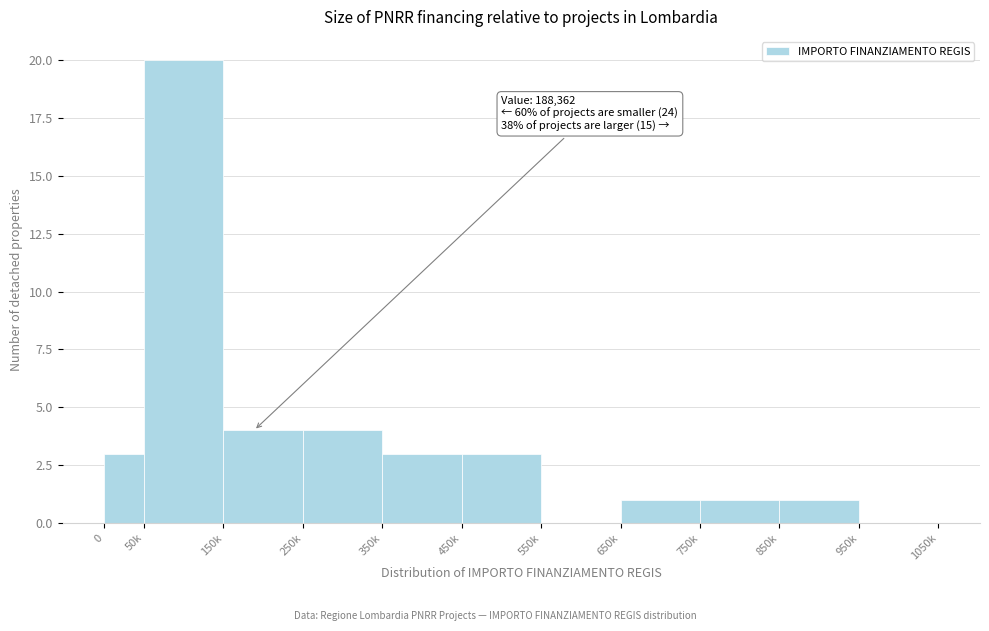

Reading right to left, what are all the values shown in this chart?

950k=0	850k=1	750k=1	650k=1	550k=0	450k=3	350k=3	250k=4	150k=4	50k=20	0=3